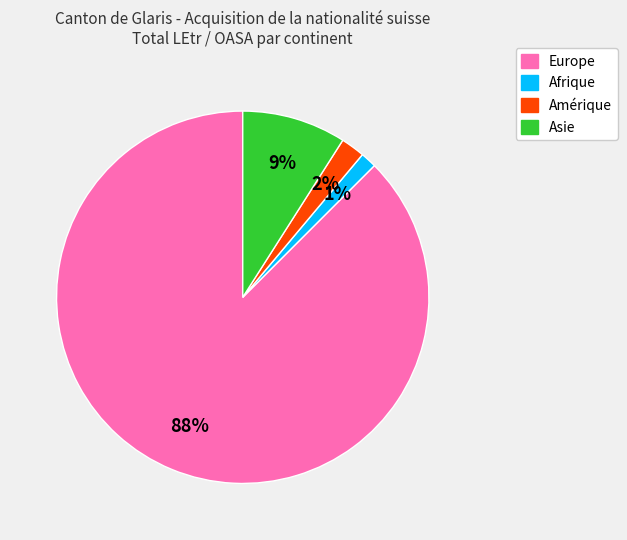

To the nearest percent, what is the average slice percentage?

25%